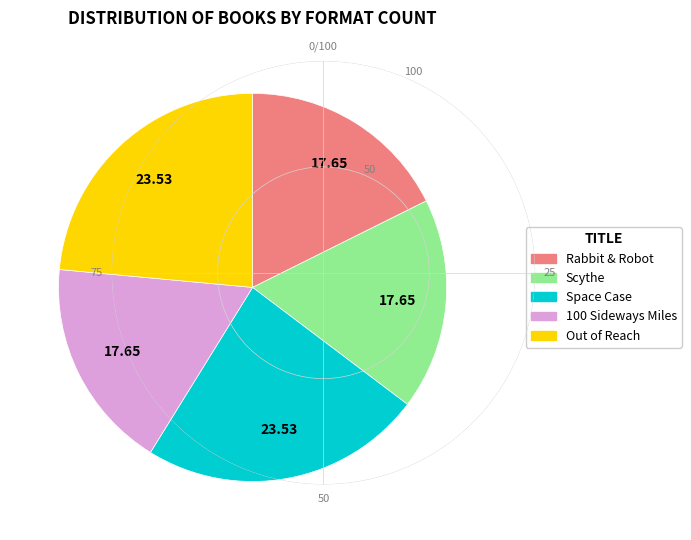

Does any single category account for the majority?

No